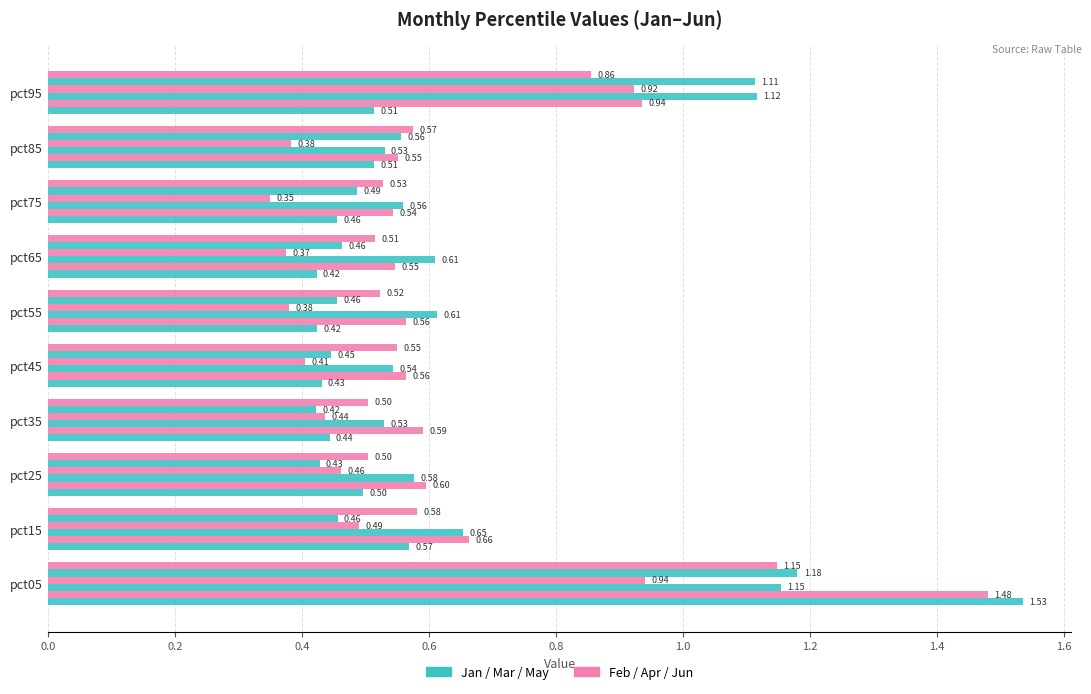

How many series are shown in this chart?

6